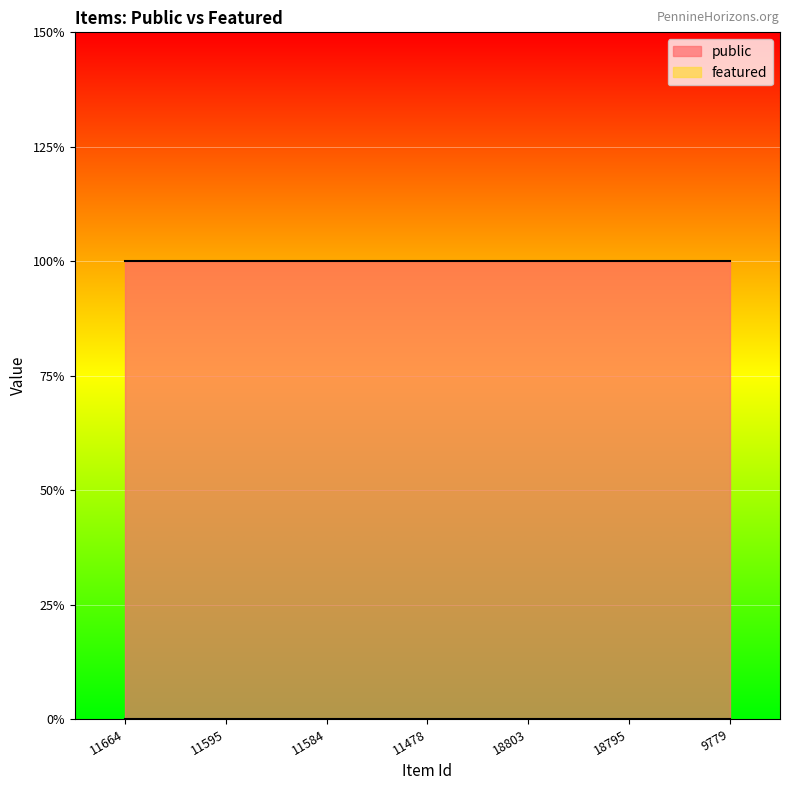

What is the sum of all public values?

7